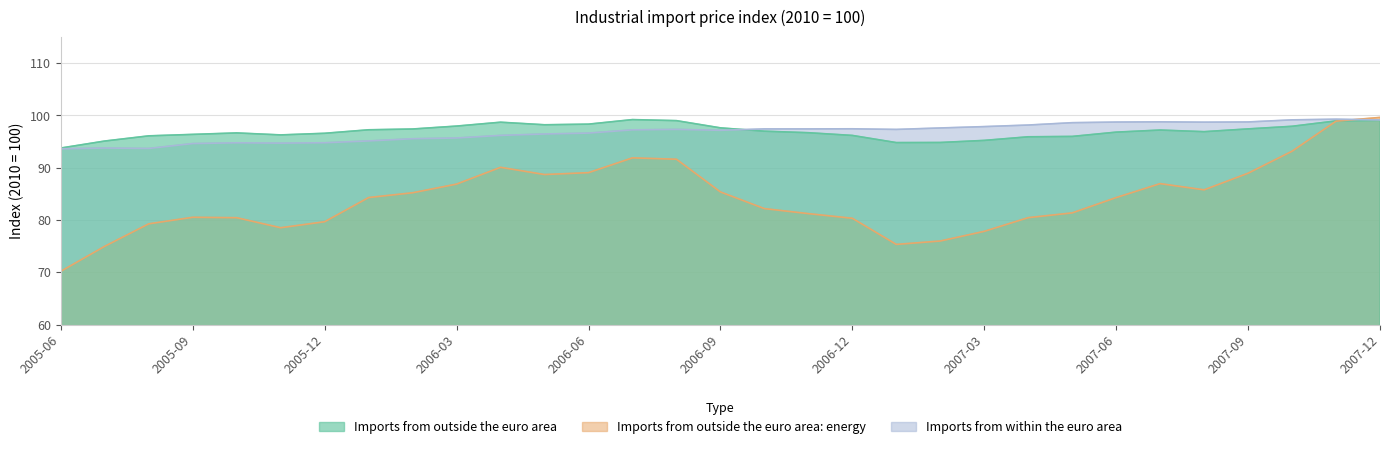

What is the total value across all series at 2006-12?

274.0